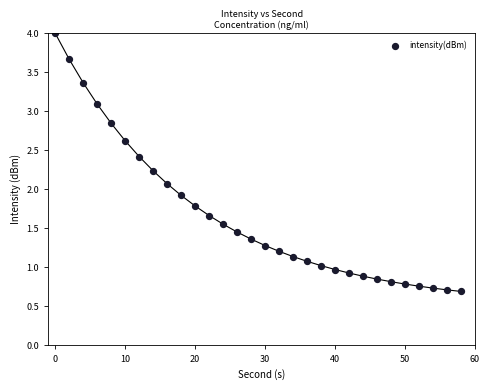

What is the range of X values (max minus min)?

58.0